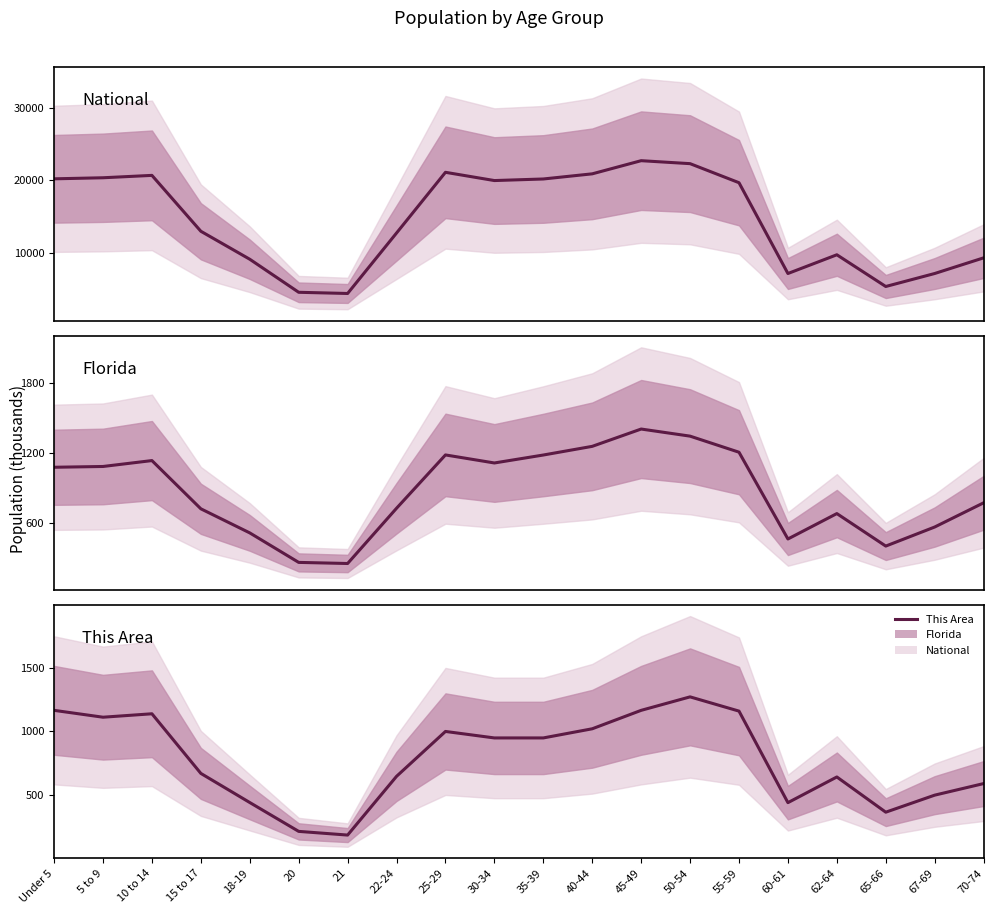

Rank the series by their maximum value, from lowest to highest.

This Area, Florida, National